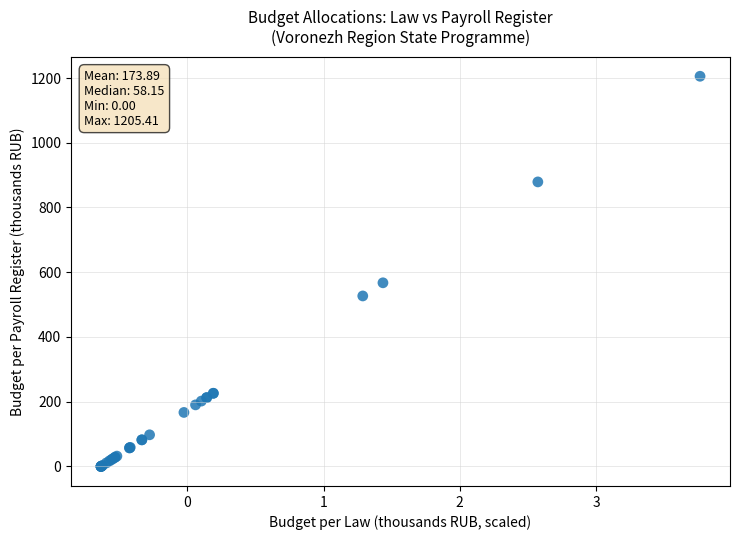

What Y value in the scatter plot is closest to 602?

567.4